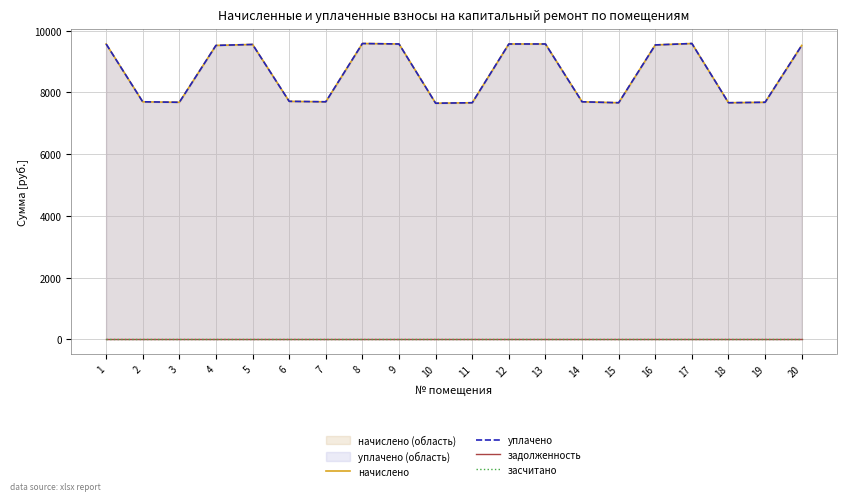

Does the chart display data point markers on the line(s)?

No